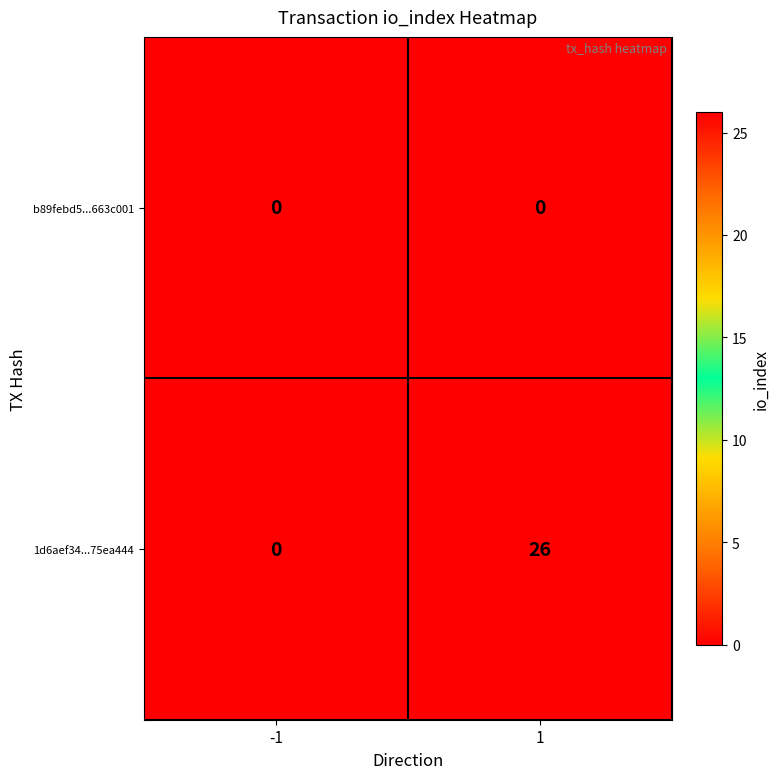

Between -1 and 1, which series saw the biggest shift?

1d6aef34...75ea444